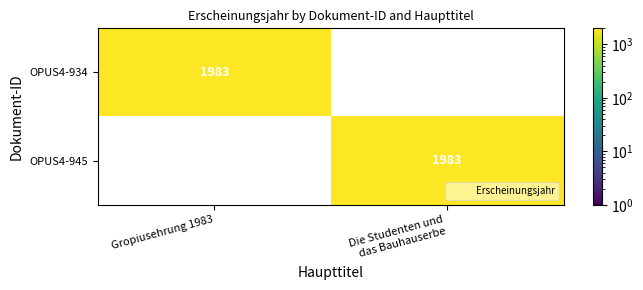

Rank the series by their maximum value, from lowest to highest.

OPUS4-934, OPUS4-945